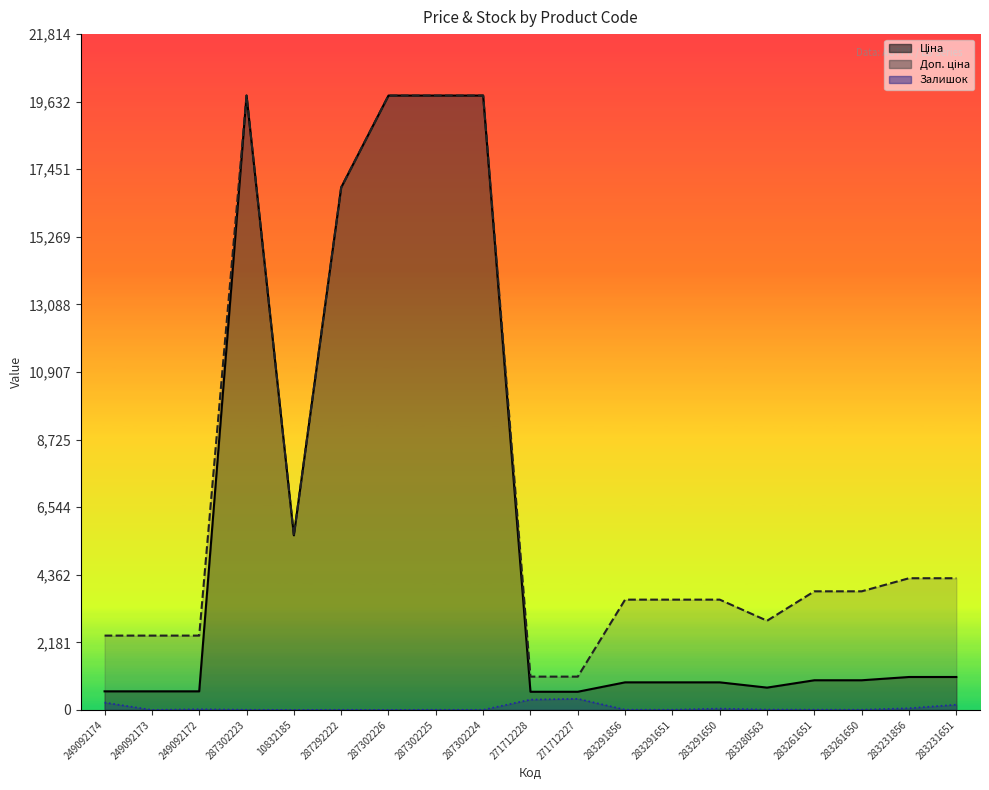

List the series in order of their peak value, lowest first.

Залишок, Ціна, Доп. ціна